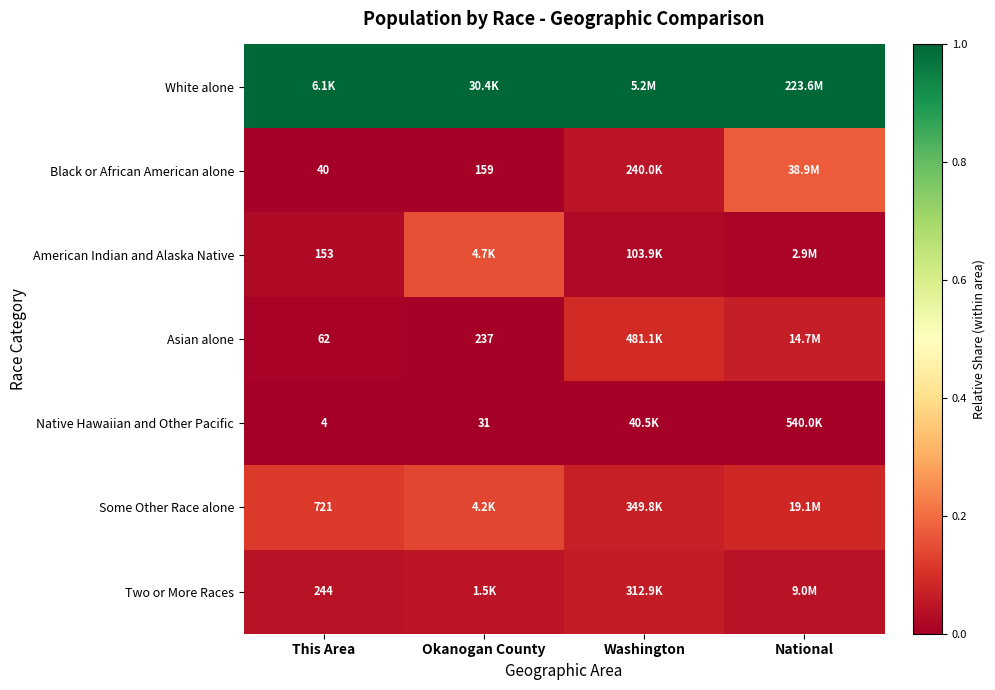

How many data points does each series have?

4